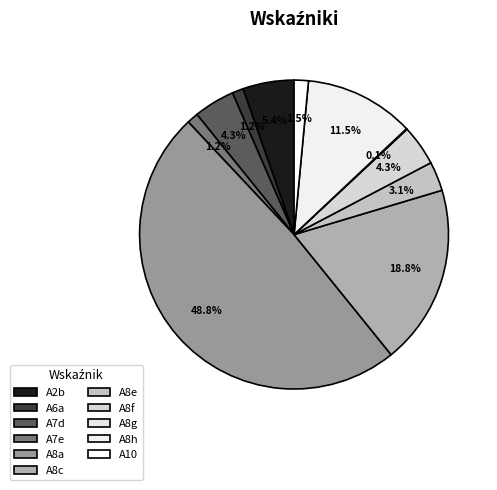

What is the ratio of the value at A8f to the value at A7e?

3.6